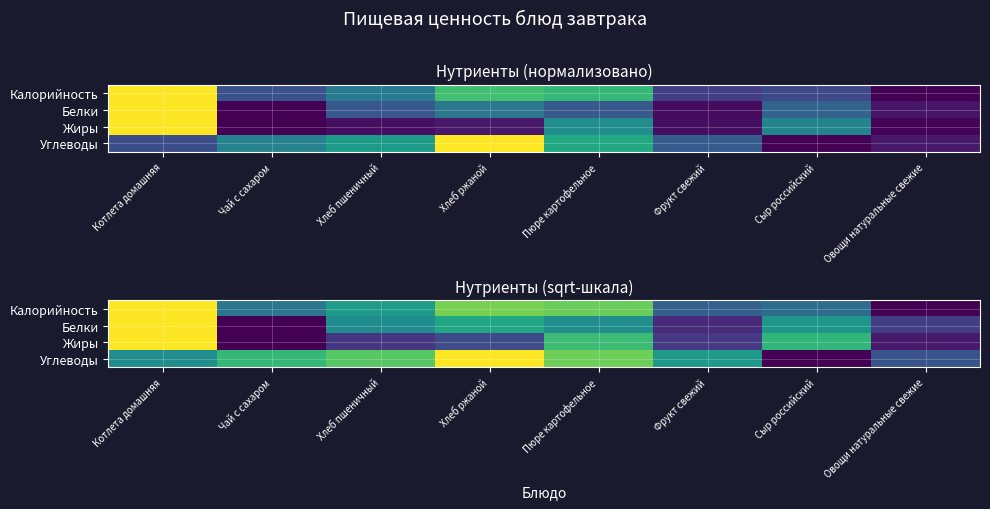

List the series in order of their overall mean, highest first.

Углеводы, Калорийность, Белки, Жиры